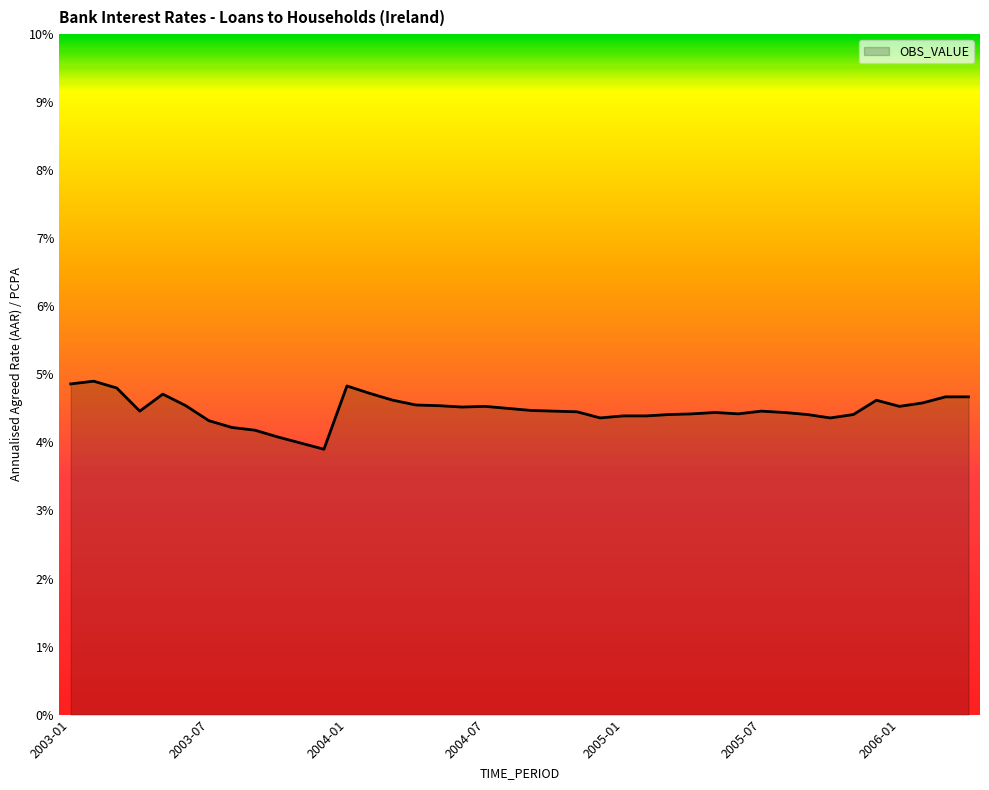

What is the difference between the maximum and minimum values?

1.0